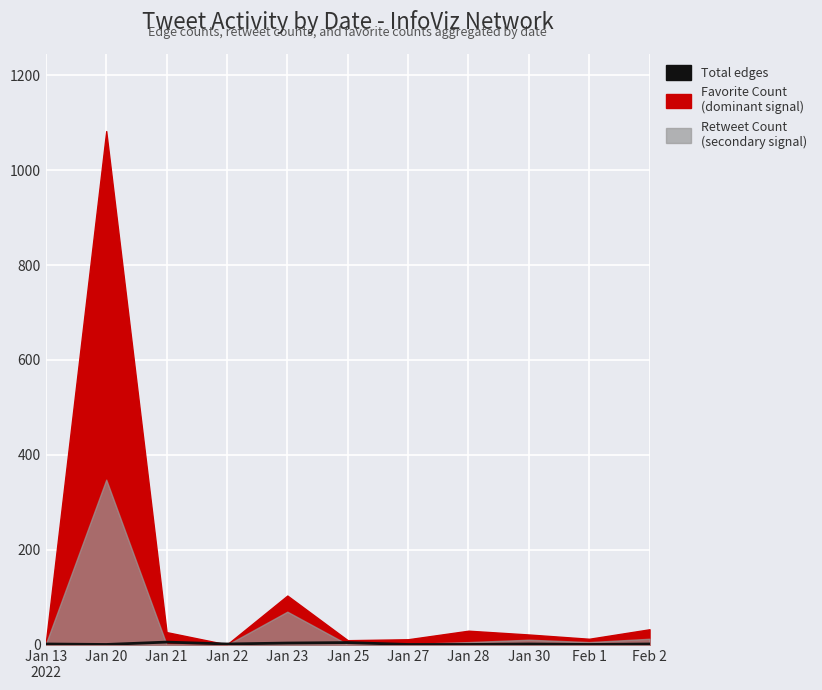

At which category does the data reach its first local peak?

Jan 21